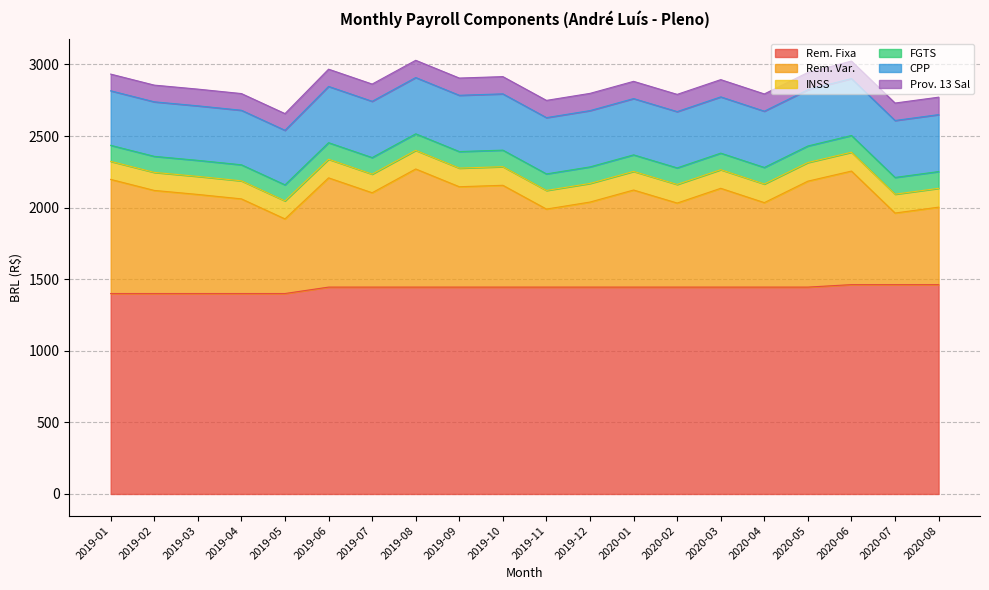

What is the maximum value for Prov. 13 Sal?

121.8